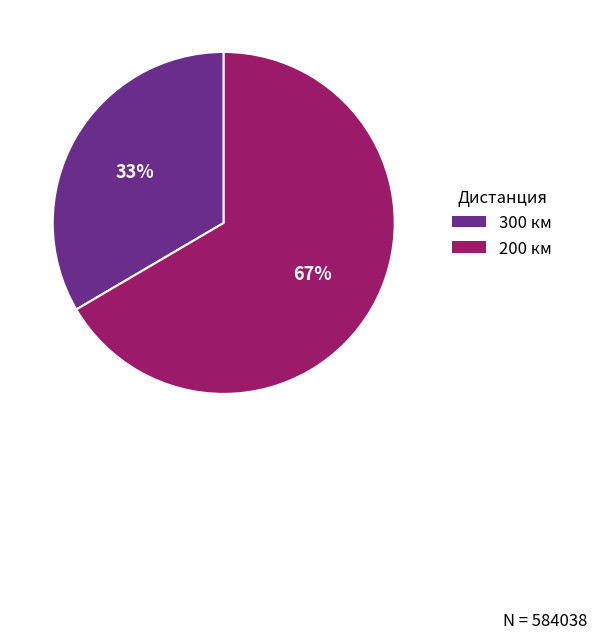

Do 300 and 200 together represent more than half of the pie?

Yes